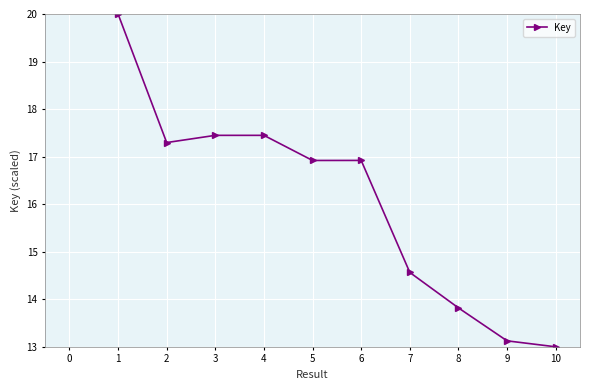

What is the ratio of the value at 6 to the value at 4?

1.0